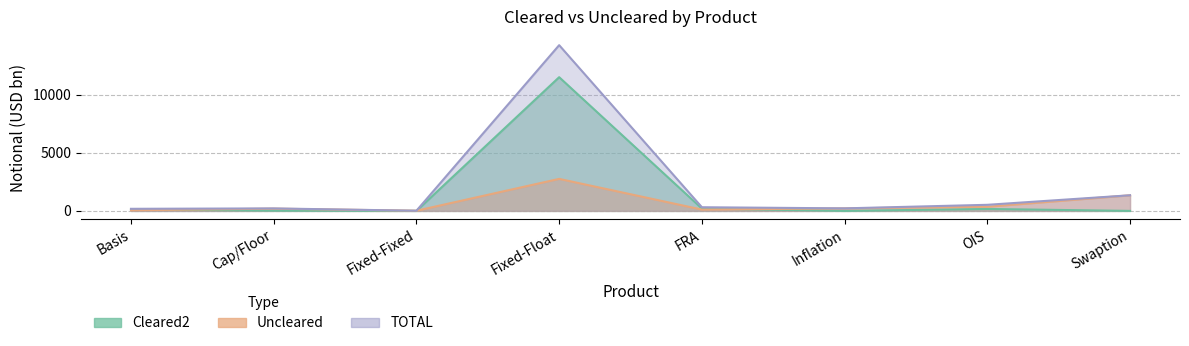

What position from the right is Basis?

8